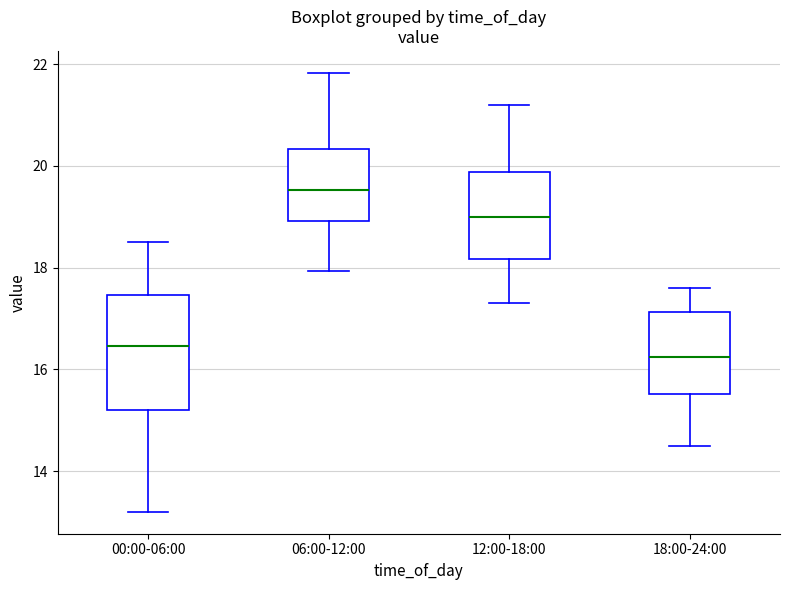

Comparing the boxes themselves (not the whiskers), which one is the tallest?

00:00-06:00